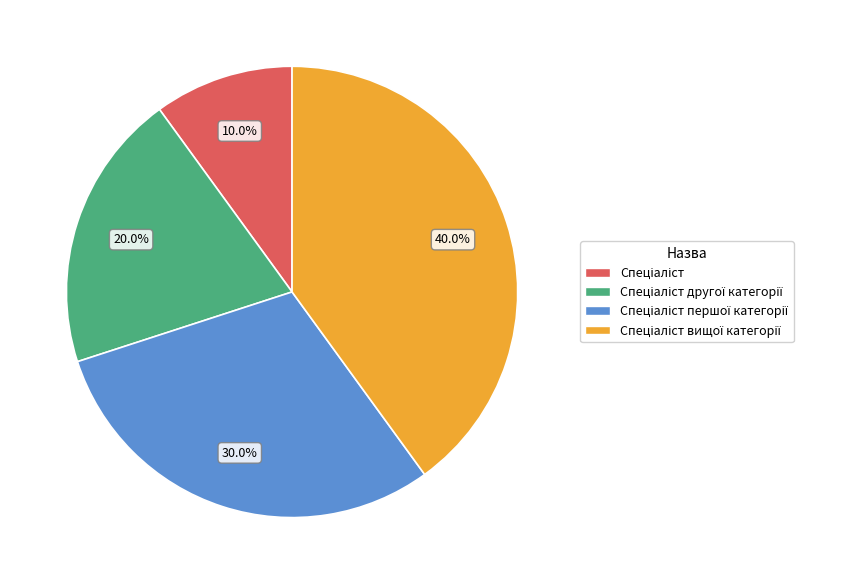

Does any single category account for the majority?

No